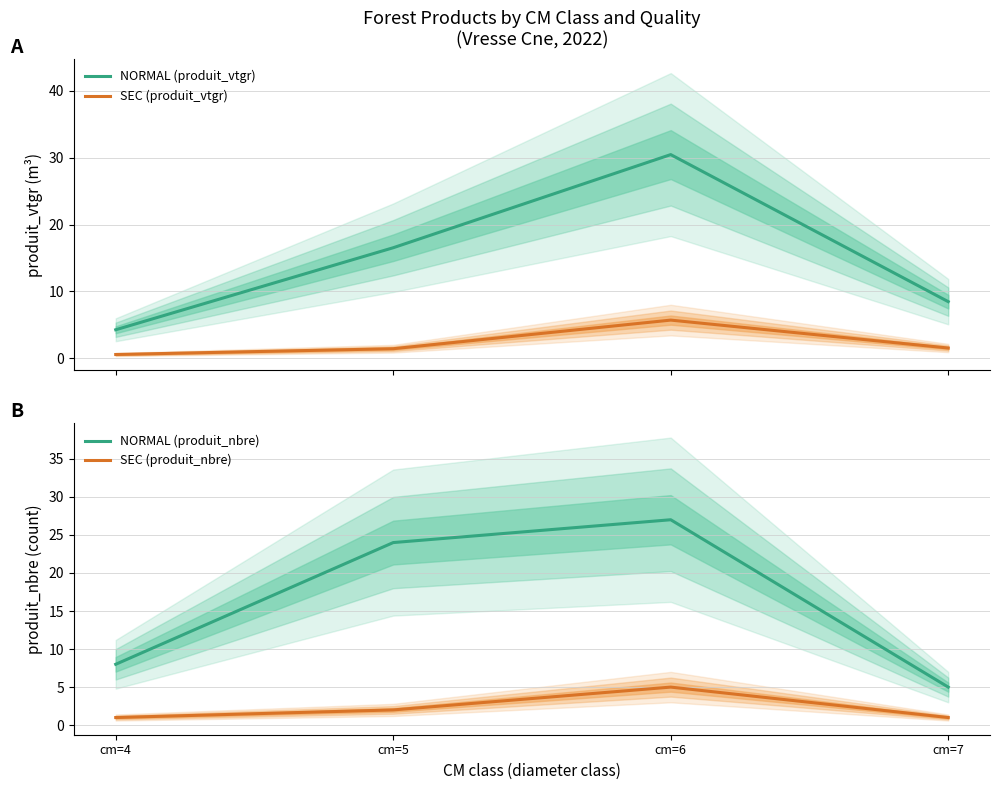

What is the difference between the highest and lowest values at cm=6?

25.5